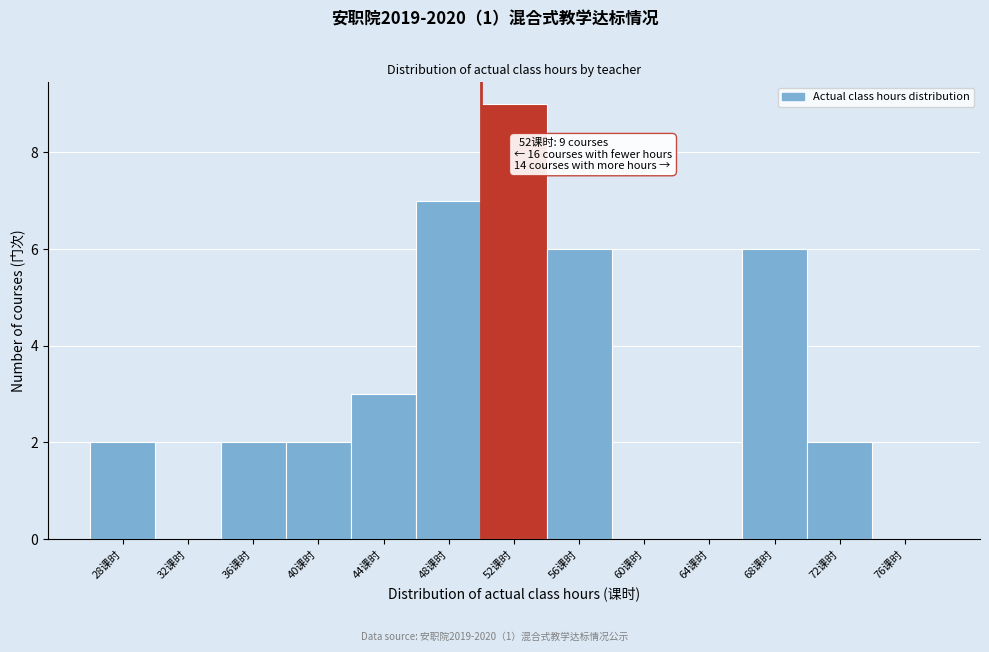

Reading left to right, transcribe all the data shown in this chart.

28课时=2	32课时=0	36课时=2	40课时=2	44课时=3	48课时=7	52课时=9	56课时=6	60课时=0	64课时=0	68课时=6	72课时=2	76课时=0